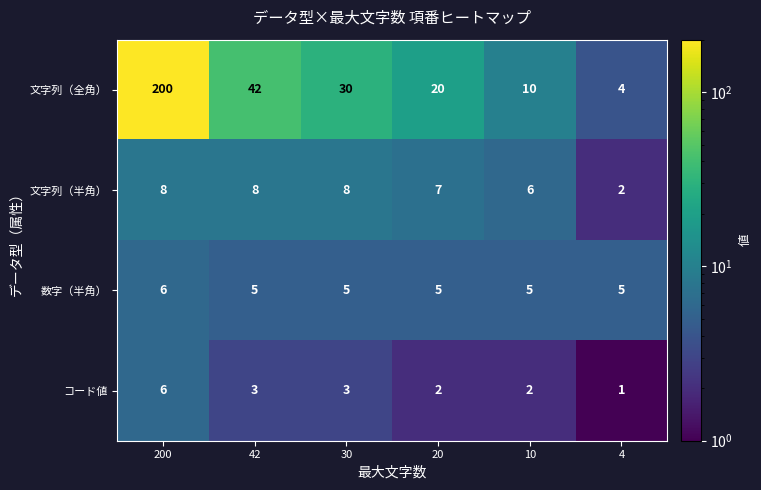

What is the sum of all 文字列（全角） values?

306